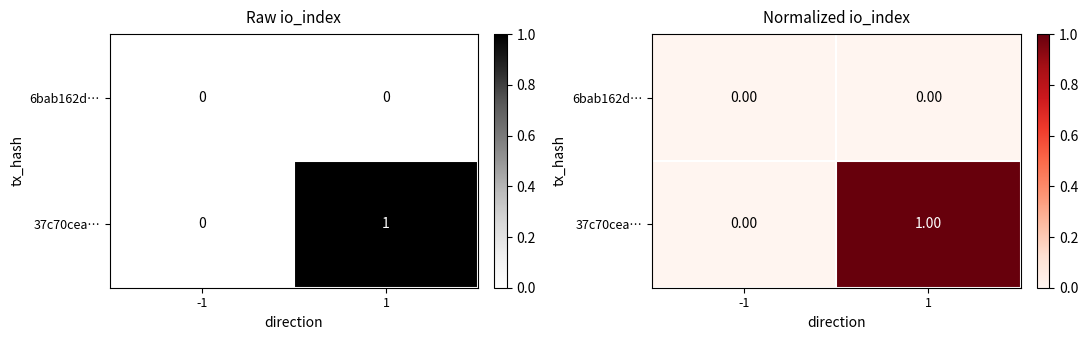

How many data points does each series have?

2